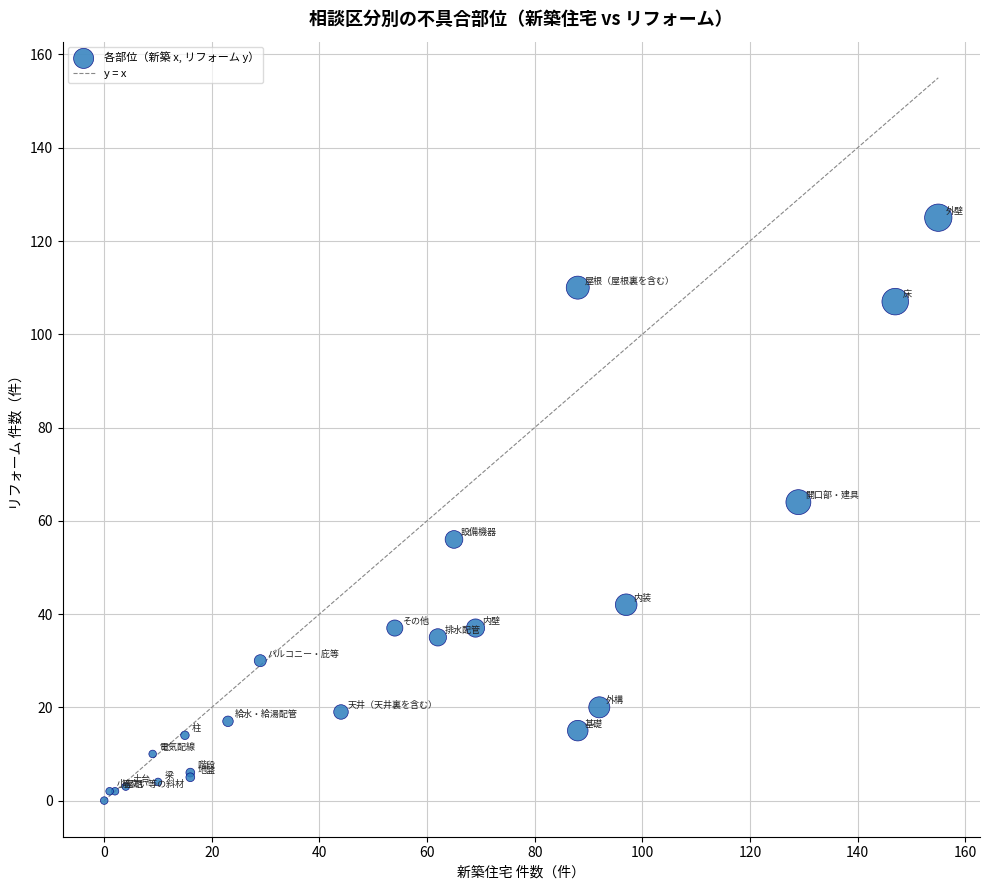

What Y value in the scatter plot is closest to 62?

64